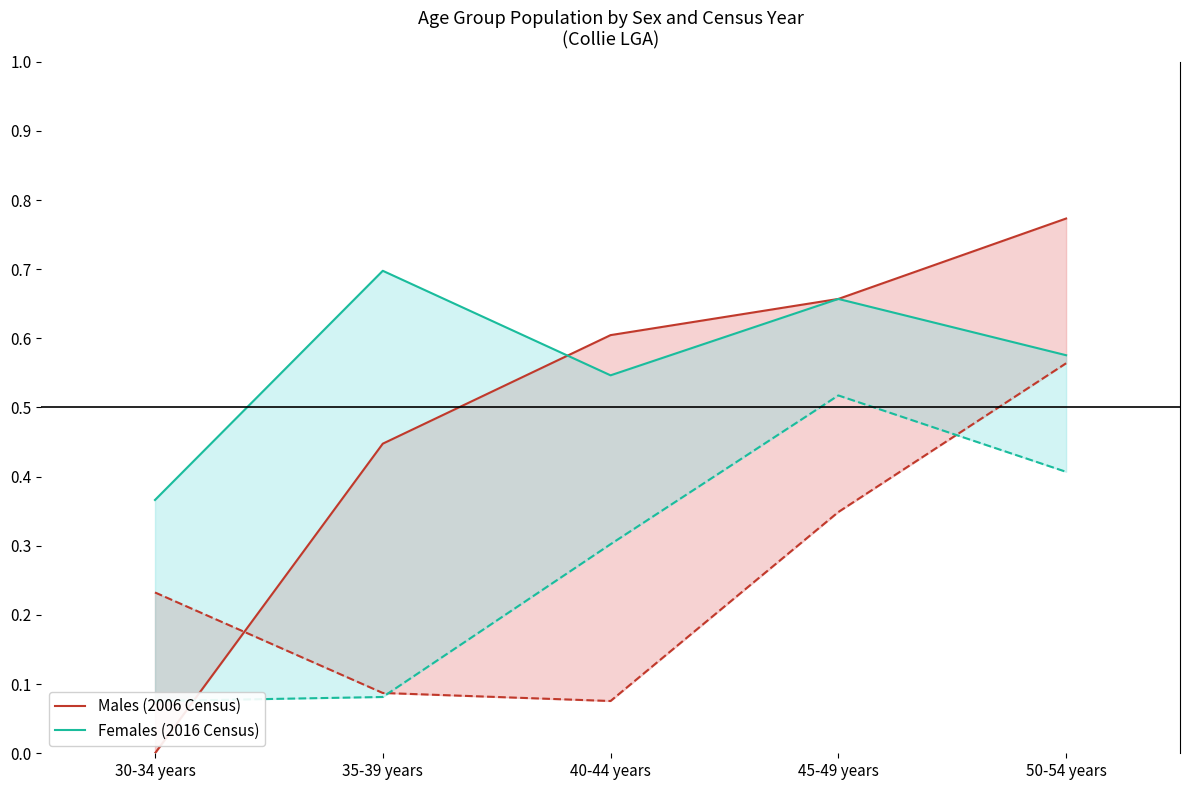

What is the label of the 2nd point from the right?

45-49 years